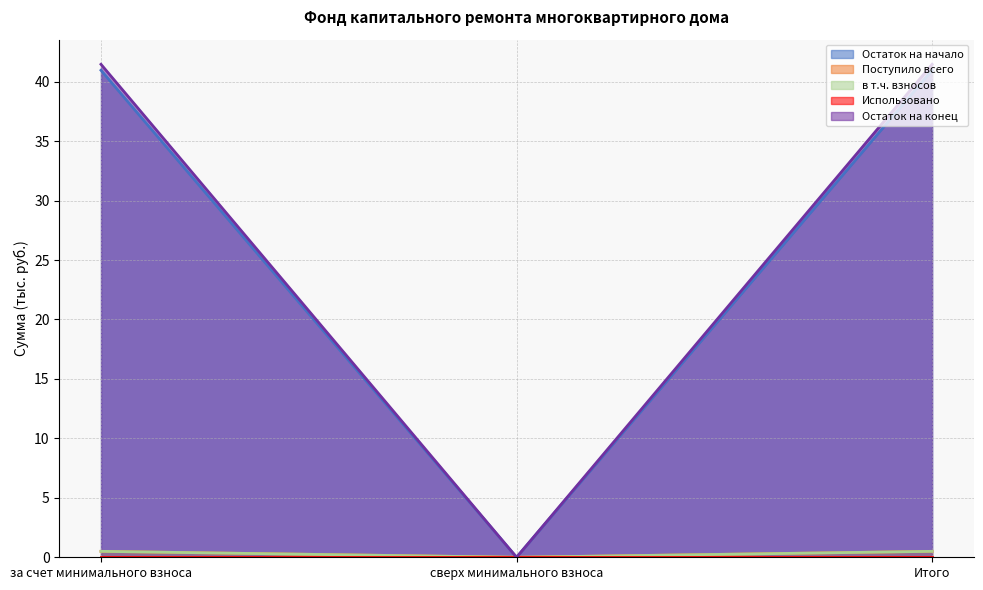

What position from the left is сверх минимального взноса?

2